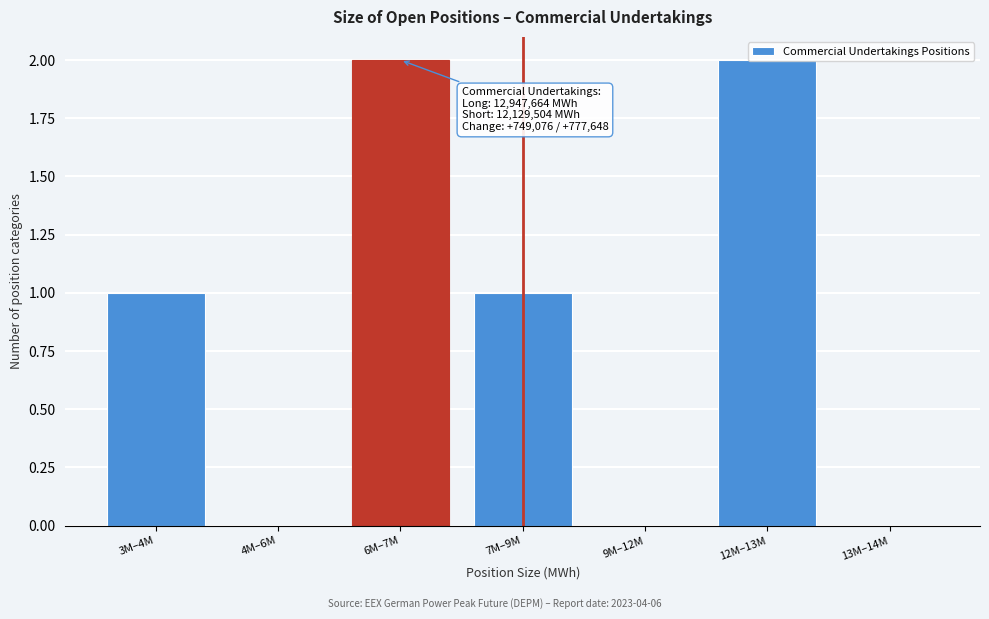

What is the change in value from 4M–6M to 6M–7M?

+2